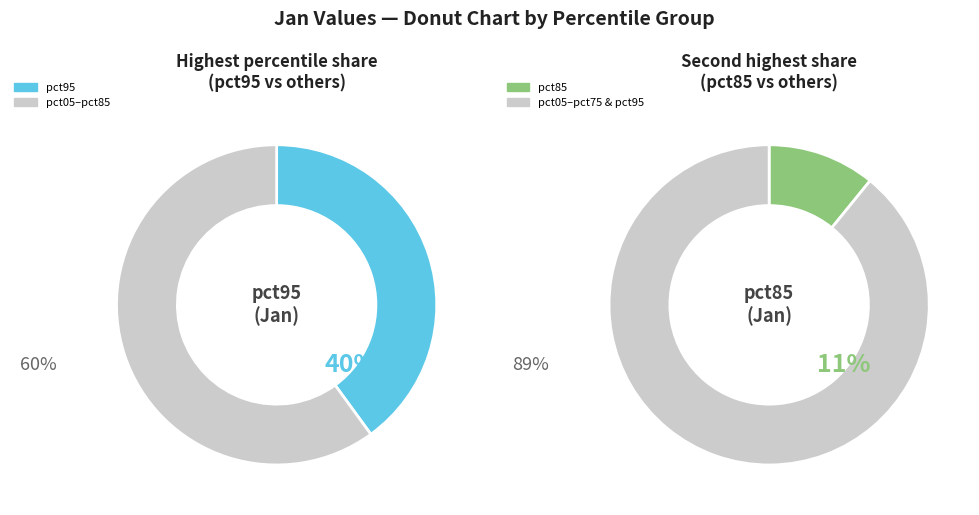

True or false: pct45 accounts for 6% of the total.

True